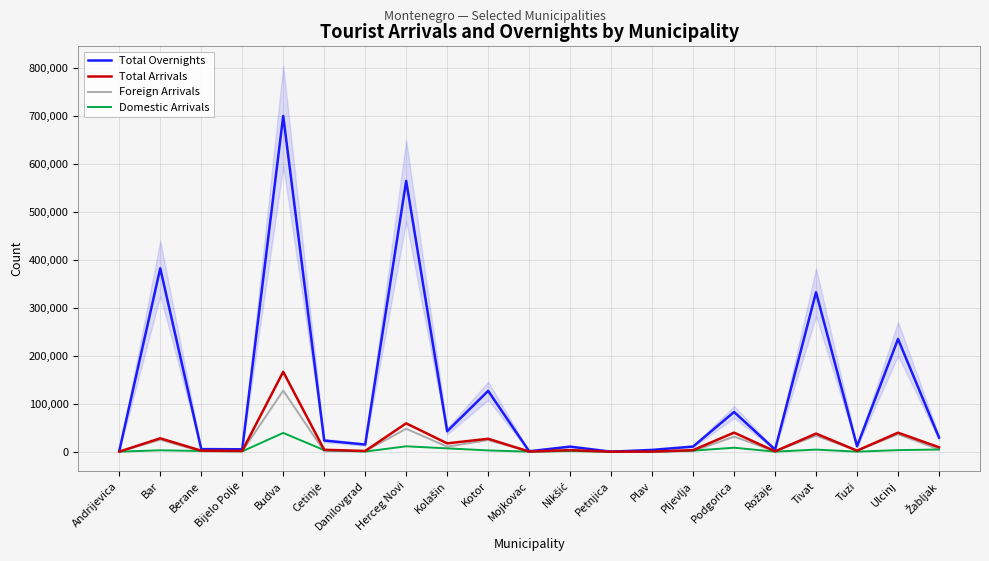

What is the average value of the Foreign Arrivals series?

16696